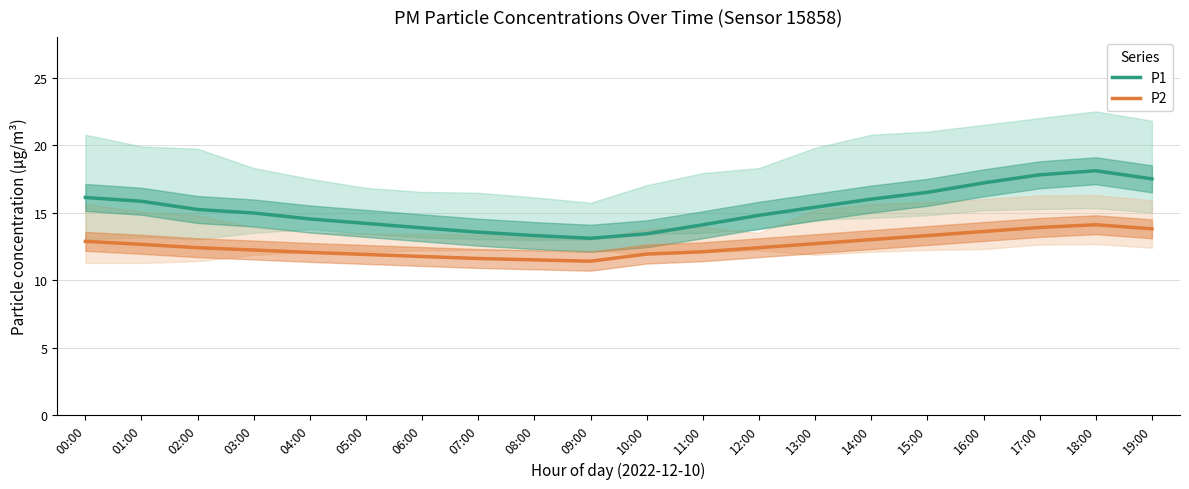

Reading right to left, extract all data points from this chart.

P1: 19:00=17.5	18:00=18.1	17:00=17.8	16:00=17.2	15:00=16.5	14:00=16.0	13:00=15.4	12:00=14.8	11:00=14.1	10:00=13.4	09:00=13.1	08:00=13.3	07:00=13.6	06:00=13.9	05:00=14.2	04:00=14.5	03:00=15.0	02:00=15.2	01:00=15.8	00:00=16.1
P2: 19:00=13.8	18:00=14.1	17:00=13.9	16:00=13.6	15:00=13.3	14:00=13.0	13:00=12.7	12:00=12.4	11:00=12.1	10:00=11.9	09:00=11.4	08:00=11.5	07:00=11.6	06:00=11.8	05:00=11.9	04:00=12.1	03:00=12.2	02:00=12.4	01:00=12.7	00:00=12.9